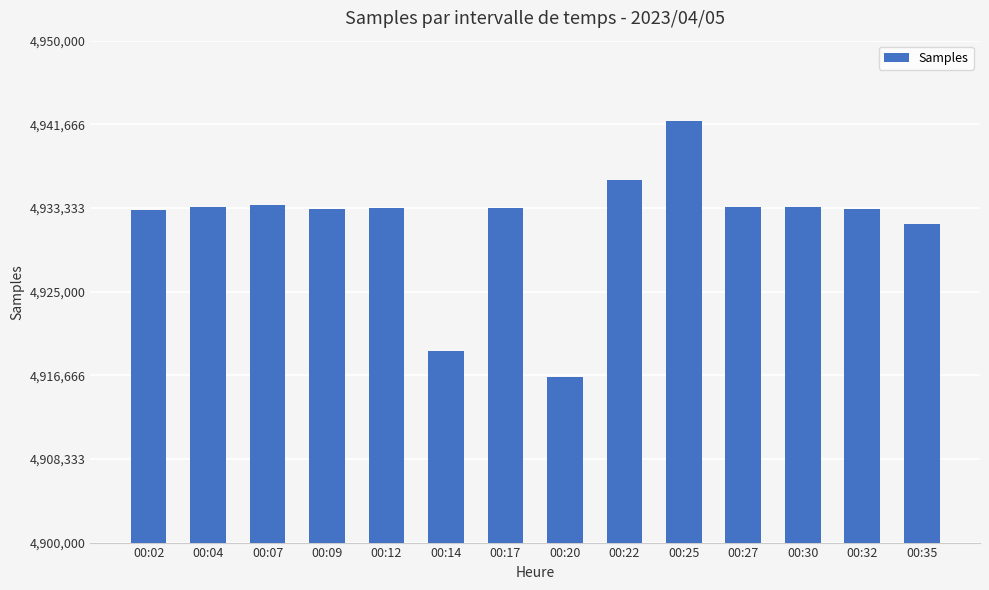

How many bars are there in total?

14